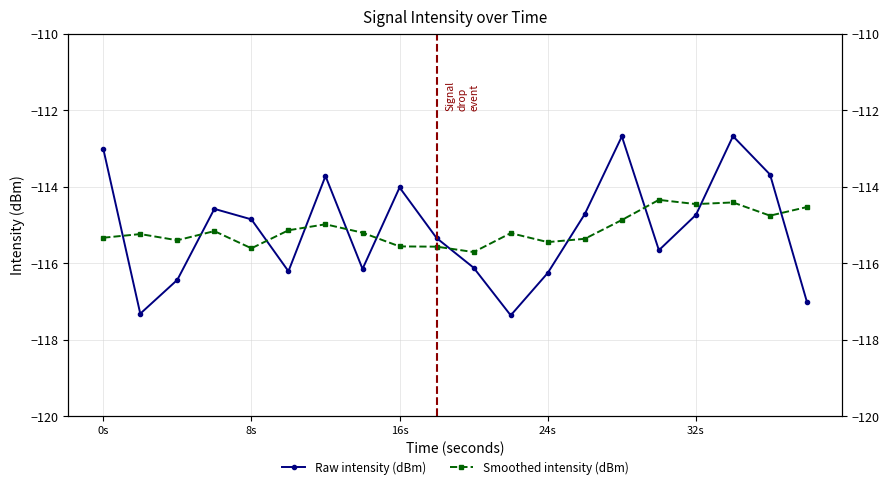

What is the highest value of the Raw intensity (dBm) series?

-112.7